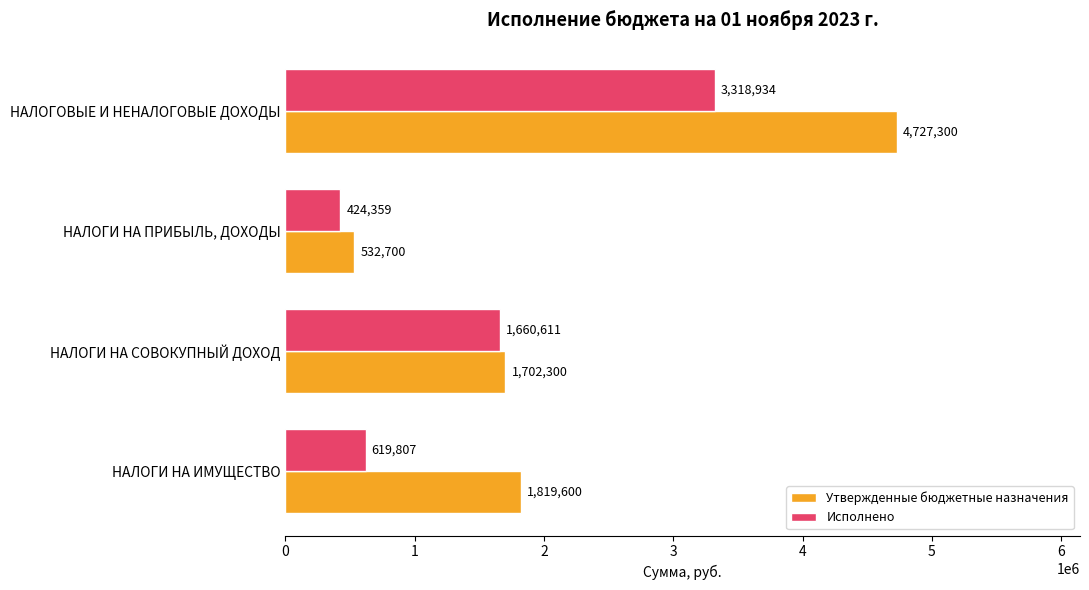

At which category is the sum across all series the highest?

НАЛОГОВЫЕ И НЕНАЛОГОВЫЕ ДОХОДЫ